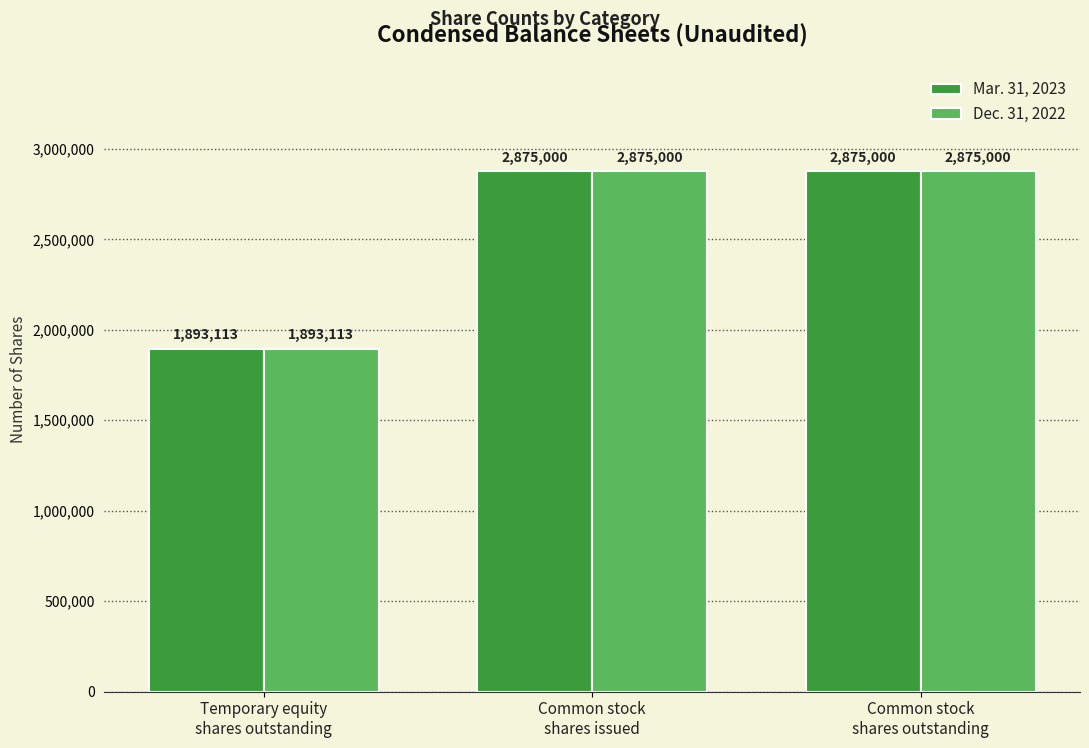

What are all the series names shown in the legend?

Mar. 31, 2023, Dec. 31, 2022